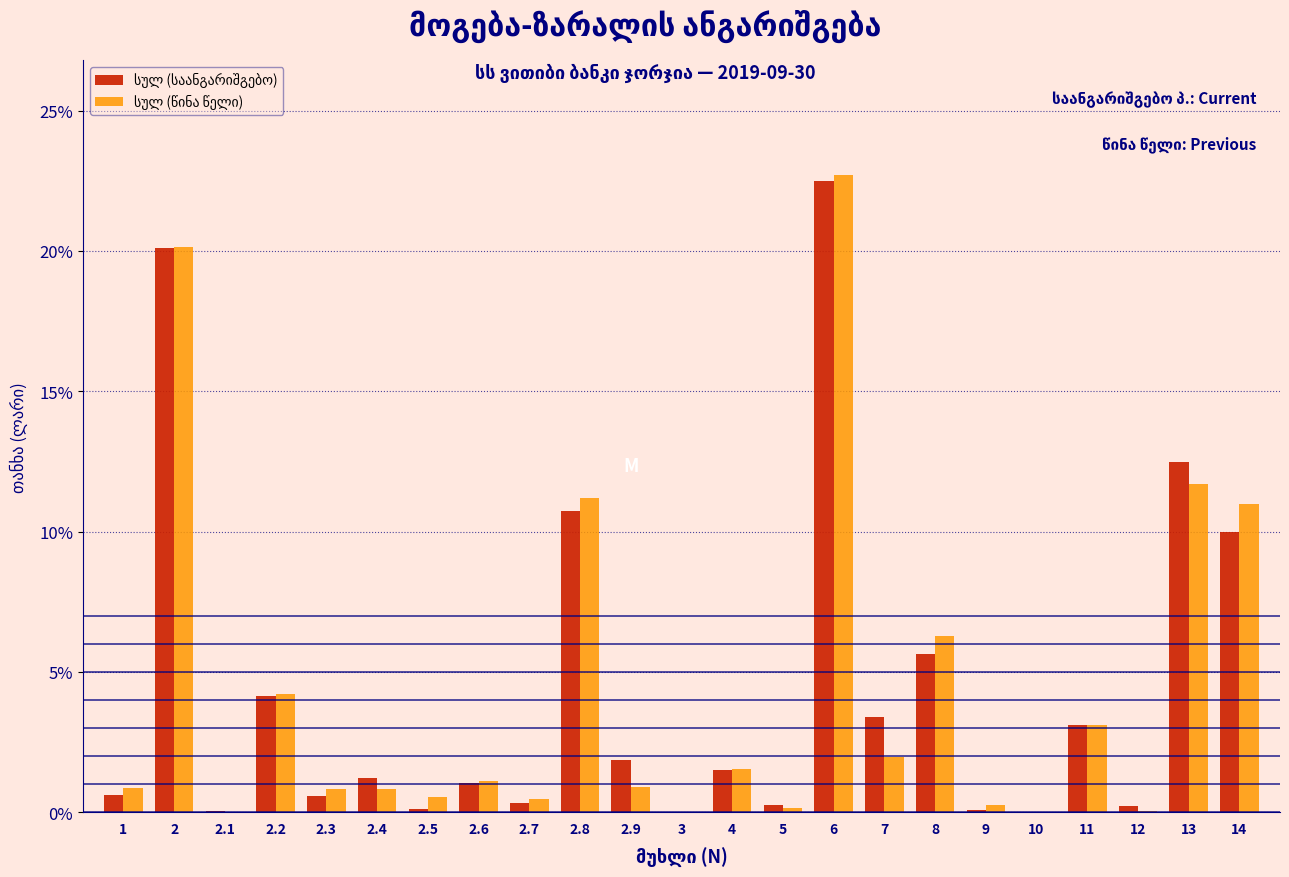

Which category has the highest value across all series?

6